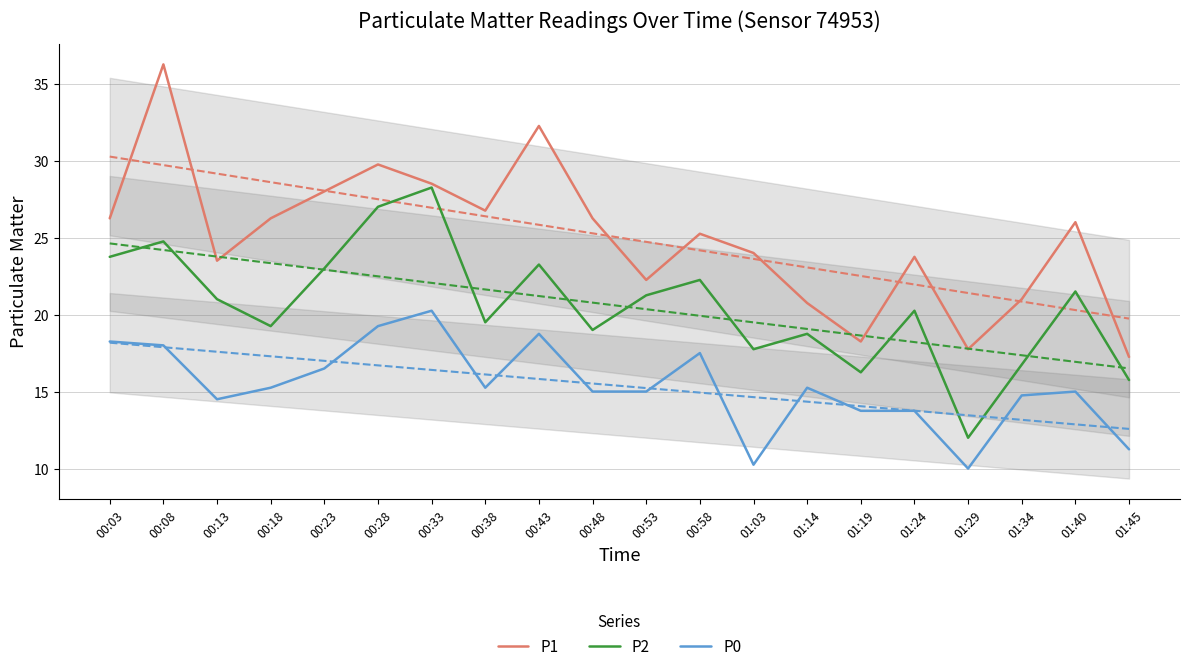

Reading right to left, list all the values displayed in this chart.

P1: 01:45=17.2	01:40=26.0	01:34=21.0	01:29=17.8	01:24=23.8	01:19=18.2	01:14=20.8	01:03=24.0	00:58=25.2	00:53=22.2	00:48=26.2	00:43=32.2	00:38=26.8	00:33=28.5	00:28=29.8	00:23=28.0	00:18=26.2	00:13=23.5	00:08=36.2	00:03=26.2
P2: 01:45=15.8	01:40=21.5	01:34=16.8	01:29=12.0	01:24=20.2	01:19=16.2	01:14=18.8	01:03=17.8	00:58=22.2	00:53=21.2	00:48=19.0	00:43=23.2	00:38=19.5	00:33=28.2	00:28=27.0	00:23=23.0	00:18=19.2	00:13=21.0	00:08=24.8	00:03=23.8
P0: 01:45=11.2	01:40=15.0	01:34=14.8	01:29=10.0	01:24=13.8	01:19=13.8	01:14=15.2	01:03=10.2	00:58=17.5	00:53=15.0	00:48=15.0	00:43=18.8	00:38=15.2	00:33=20.2	00:28=19.2	00:23=16.5	00:18=15.2	00:13=14.5	00:08=18.0	00:03=18.2